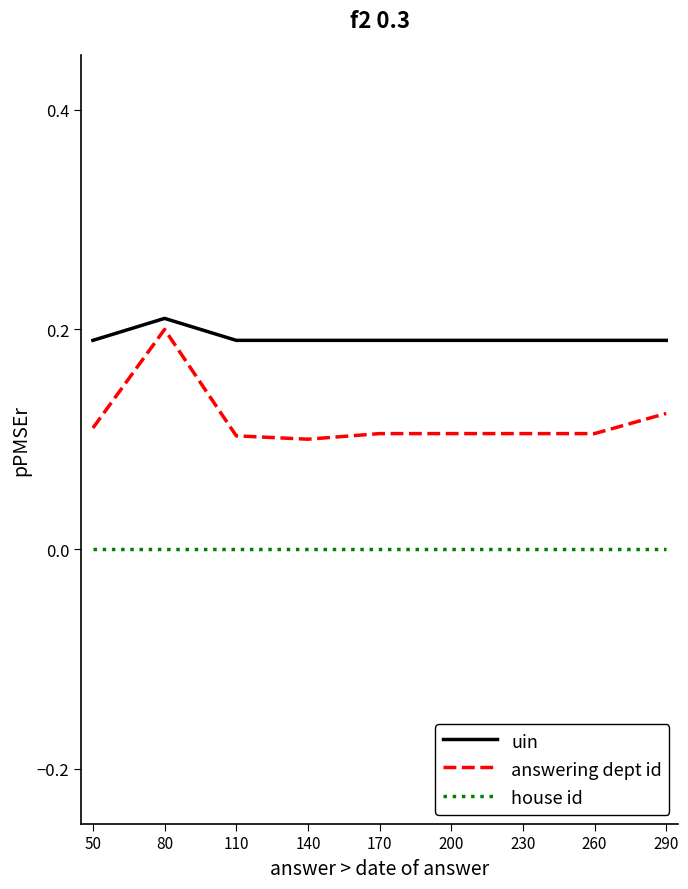

True or false: uin and house id intersect in this chart.

False